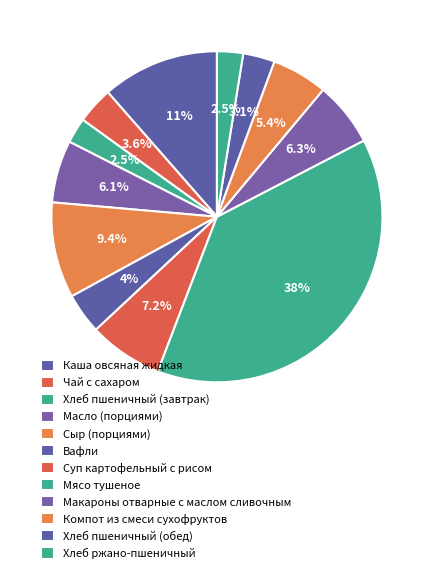

How many slices are in this pie chart?

12